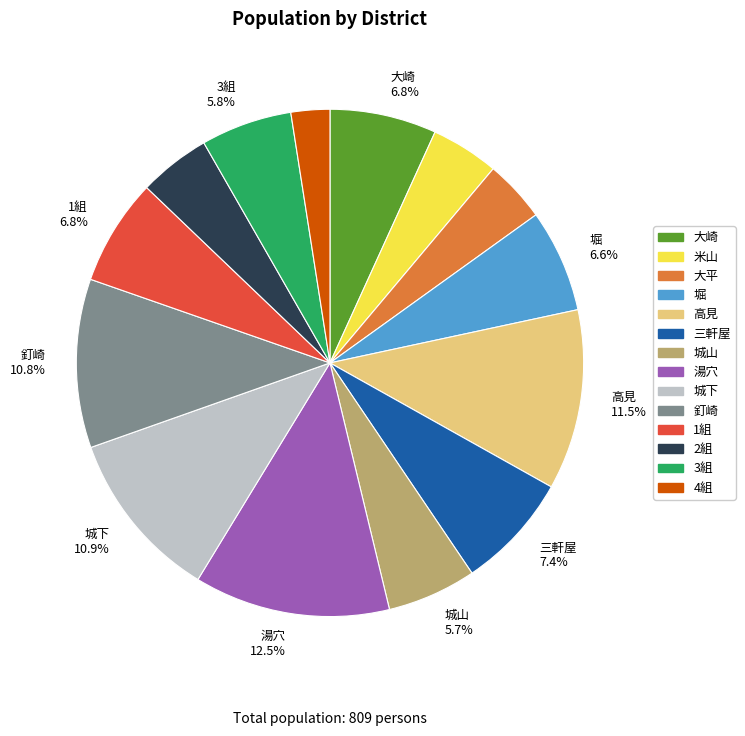

Is there a majority slice in this chart?

No